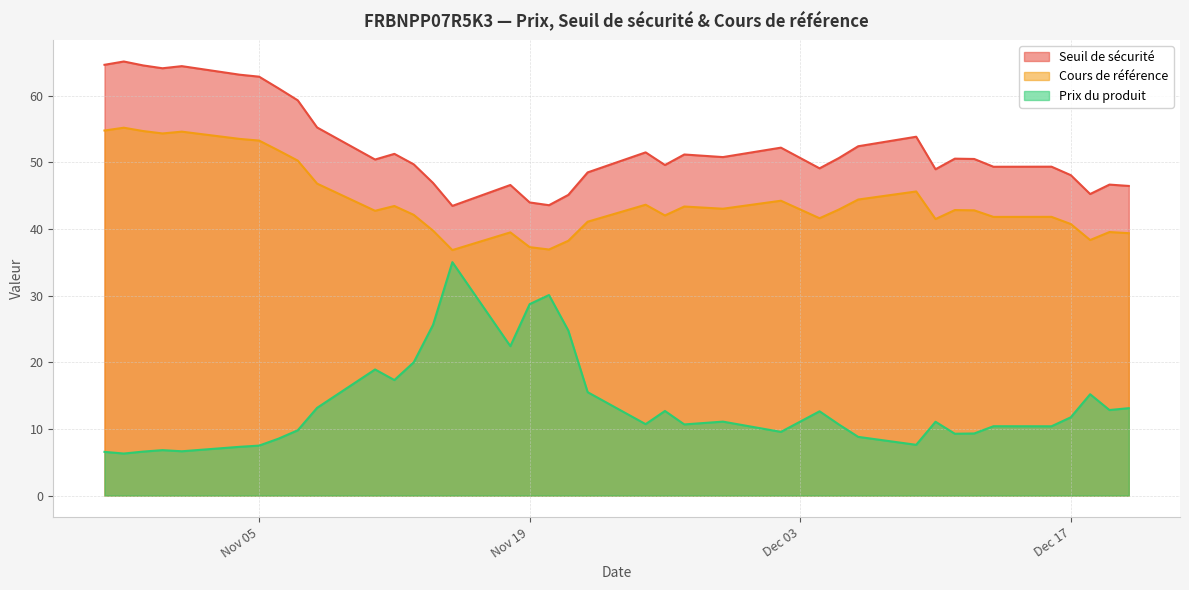

True or false: Prix du produit and Cours de référence intersect in this chart.

False